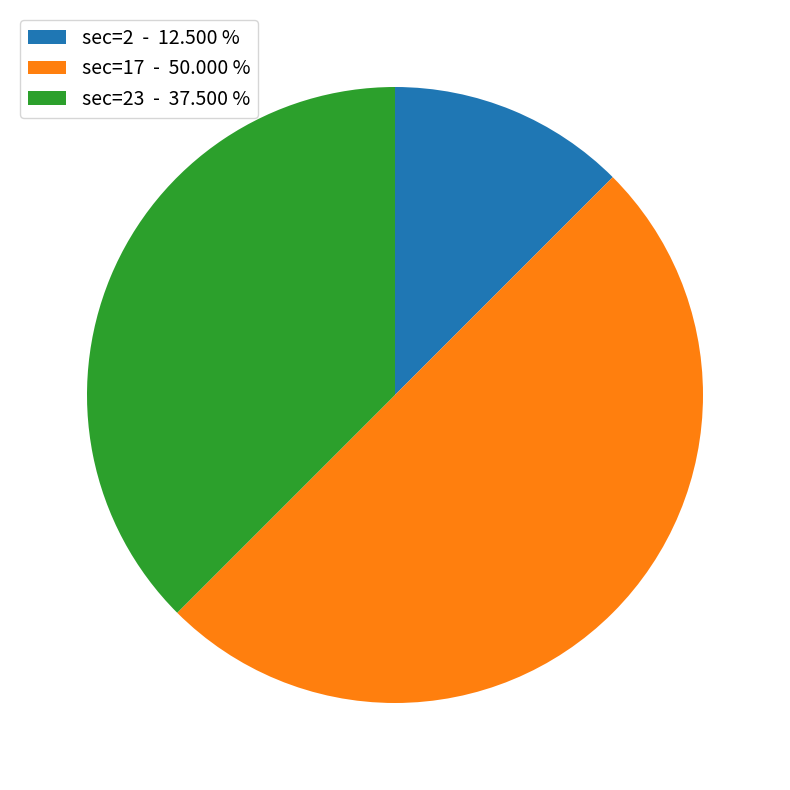

Count the number of slices in the pie.

3